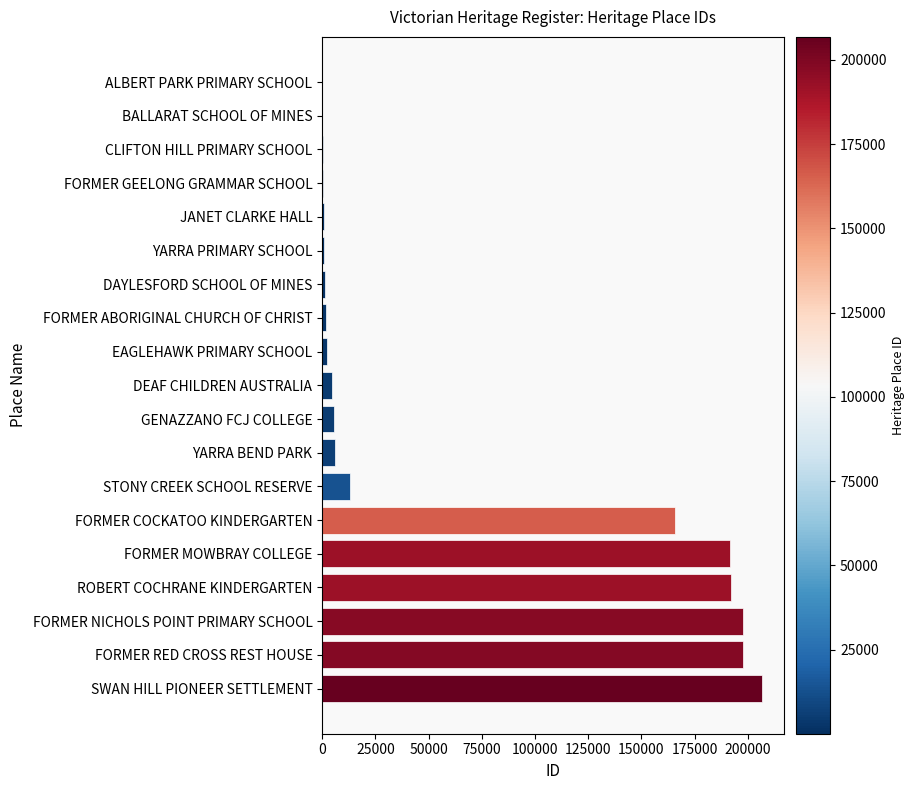

Which has a higher value, JANET CLARKE HALL or FORMER COCKATOO KINDERGARTEN?

FORMER COCKATOO KINDERGARTEN